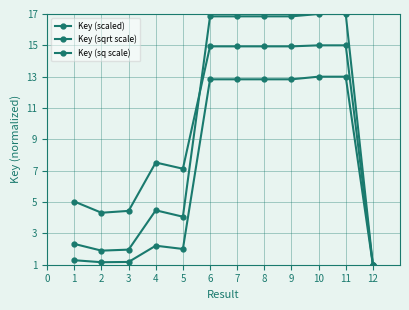

True or false: Key (sq scale) and Key (scaled) intersect in this chart.

False